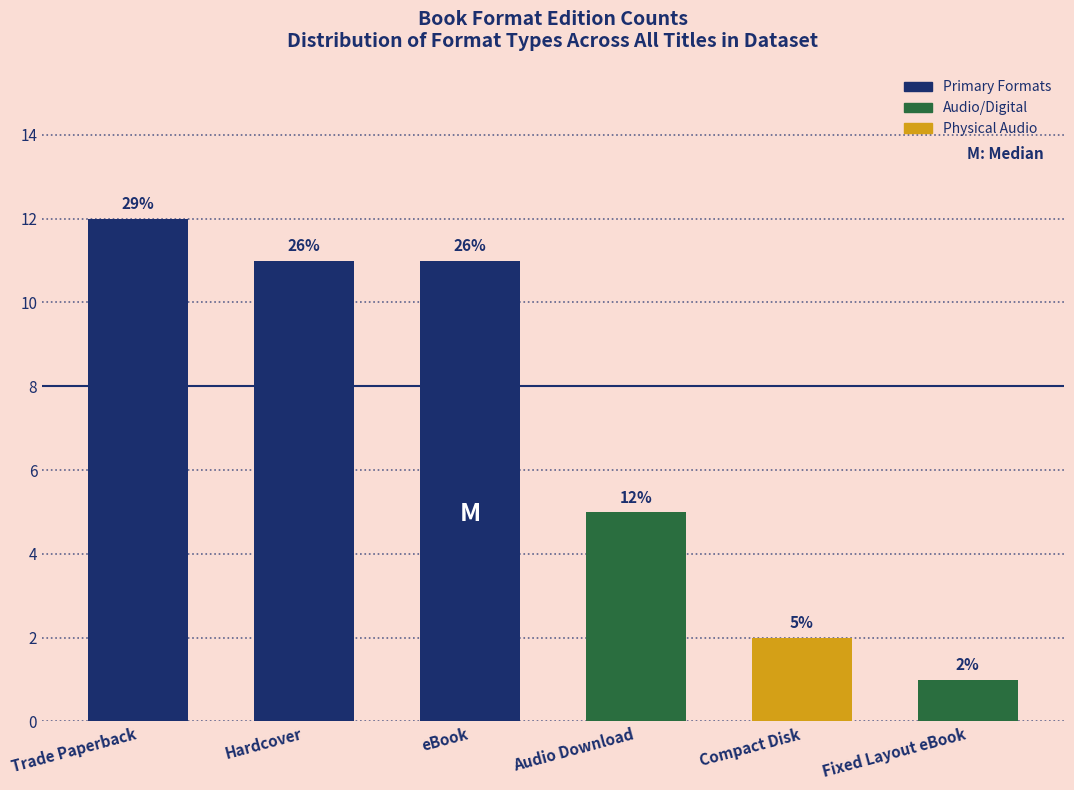

Reading left to right, transcribe all the data shown in this chart.

Trade Paperback=12	Hardcover=11	eBook=11	Audio Download=5	Compact Disk=2	Fixed Layout eBook=1